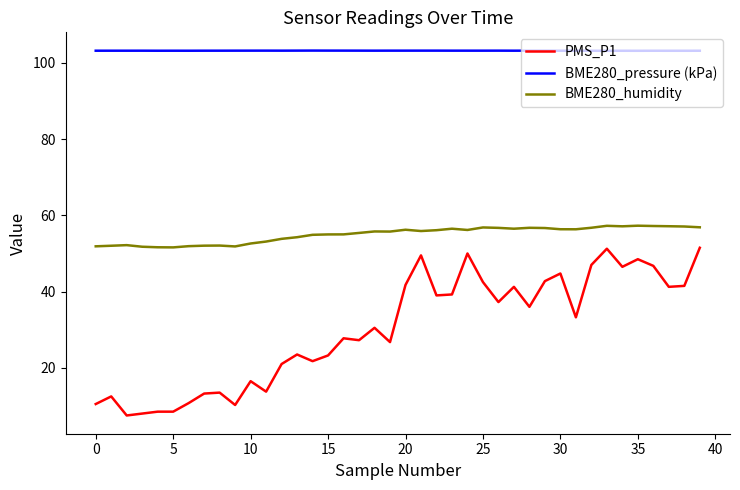

True or false: BME280_humidity and PMS_P1 cross at least once.

False